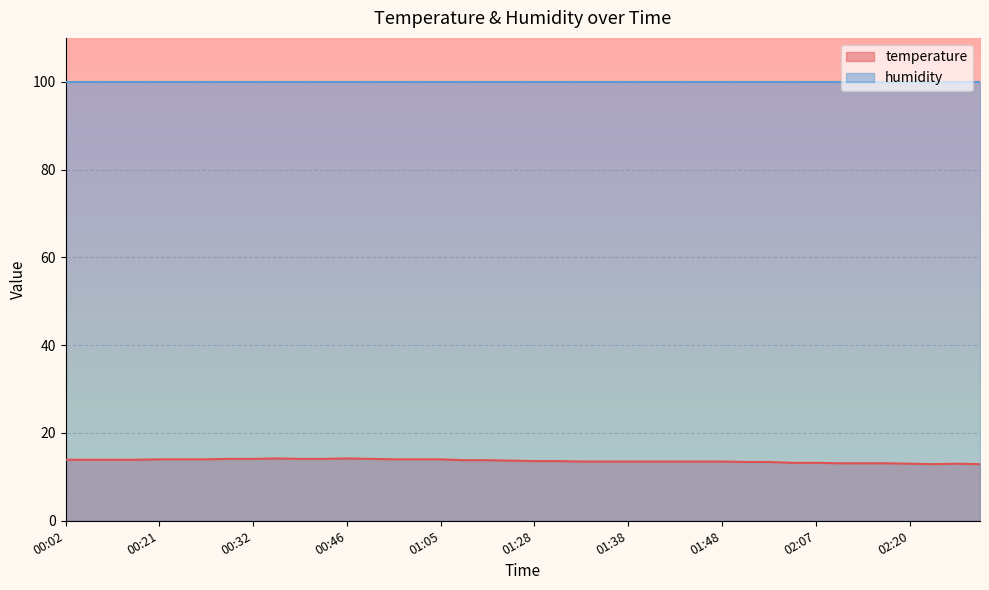

What position from the right is 01:33?

18